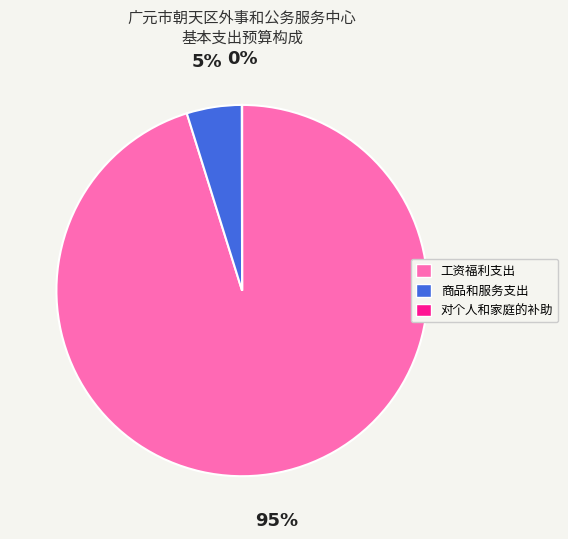

Is the sum of 商品和服务支出 and 对个人和家庭的补助 greater than half?

No